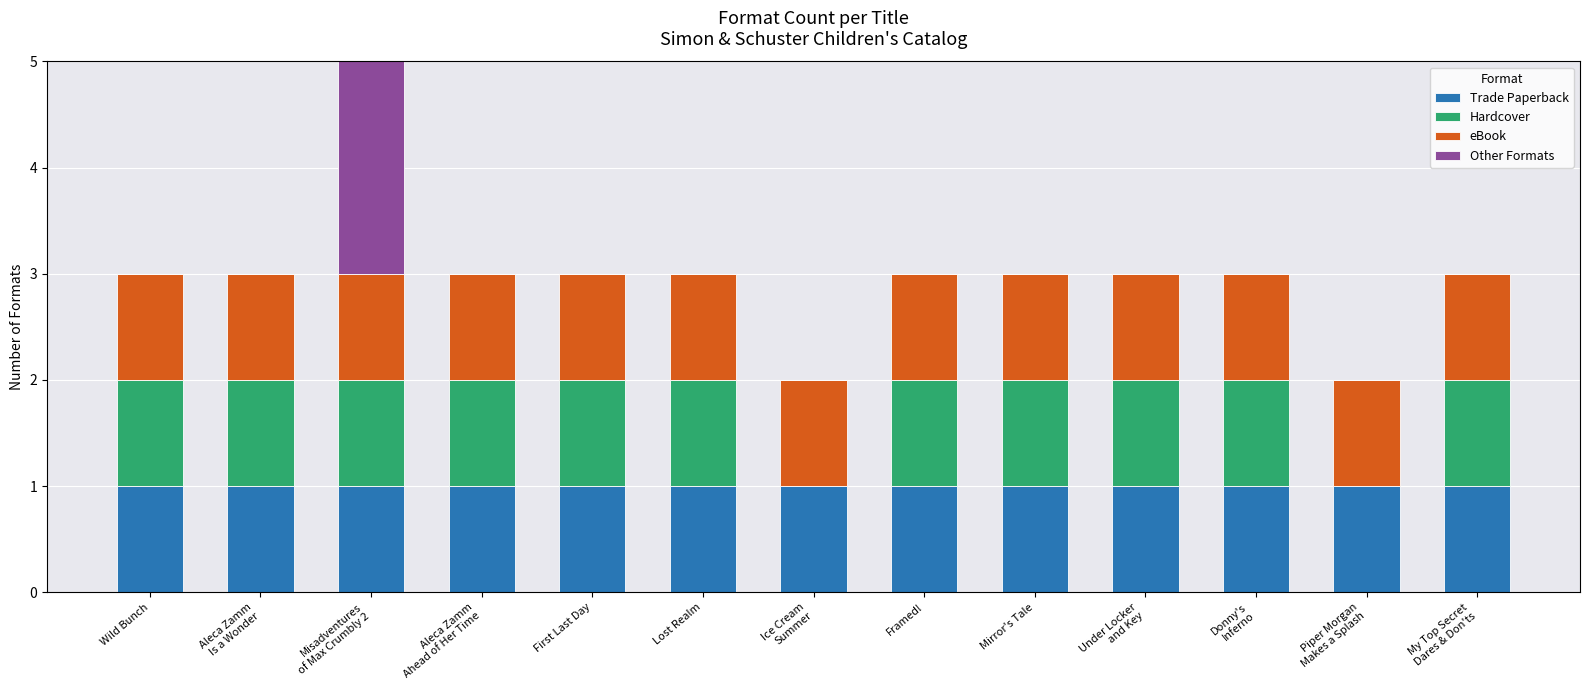

At which category is the sum across all series the highest?

Misadventures
of Max Crumbly 2